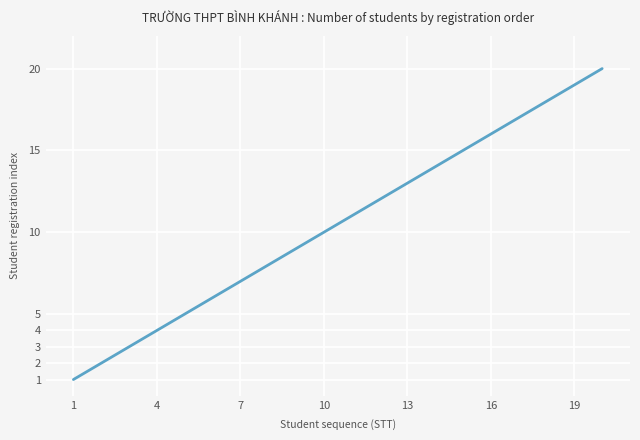

What is the greatest value displayed?

20